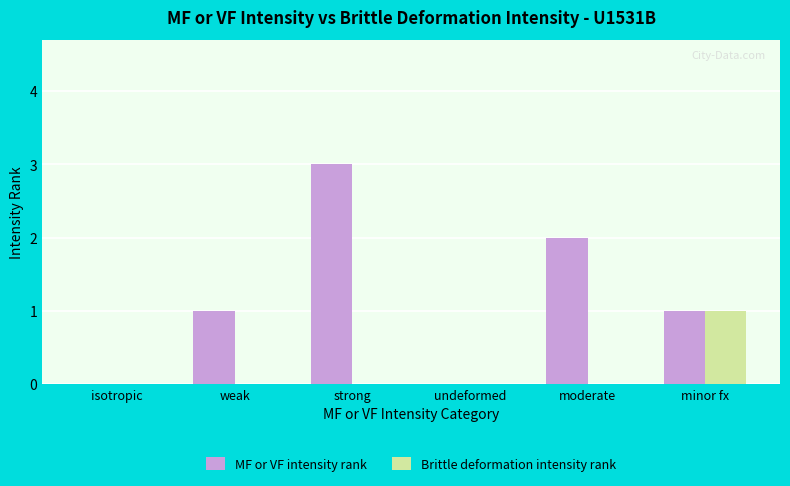

What value does the MF or VF intensity rank series have at strong?

3